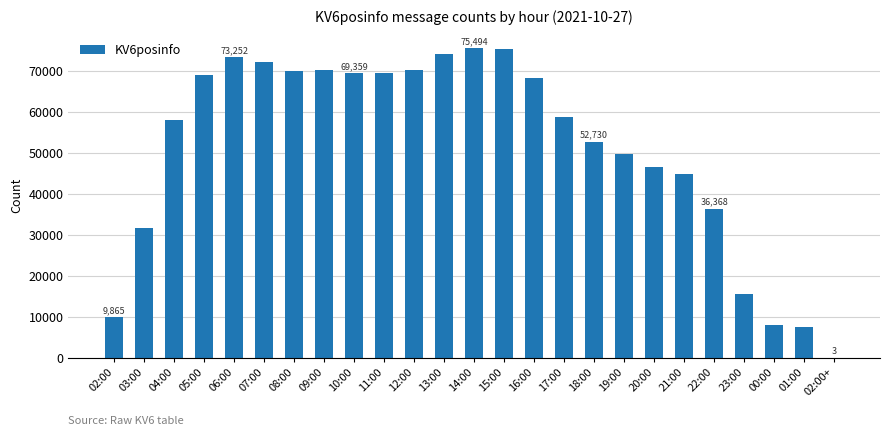

The value at 01:00 is 4591. True or false?

False